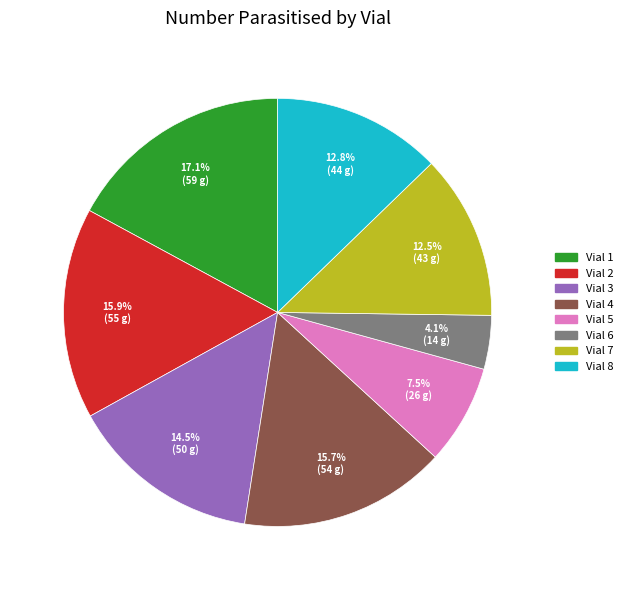

Between Vial 5 and Vial 7, which is larger?

Vial 7